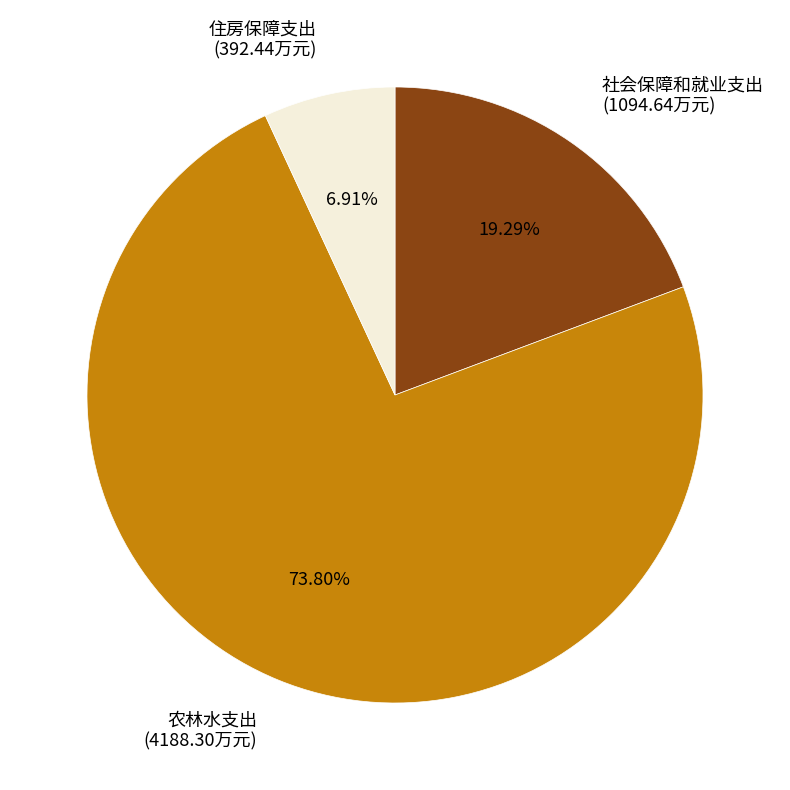

Count the number of slices in the pie.

3